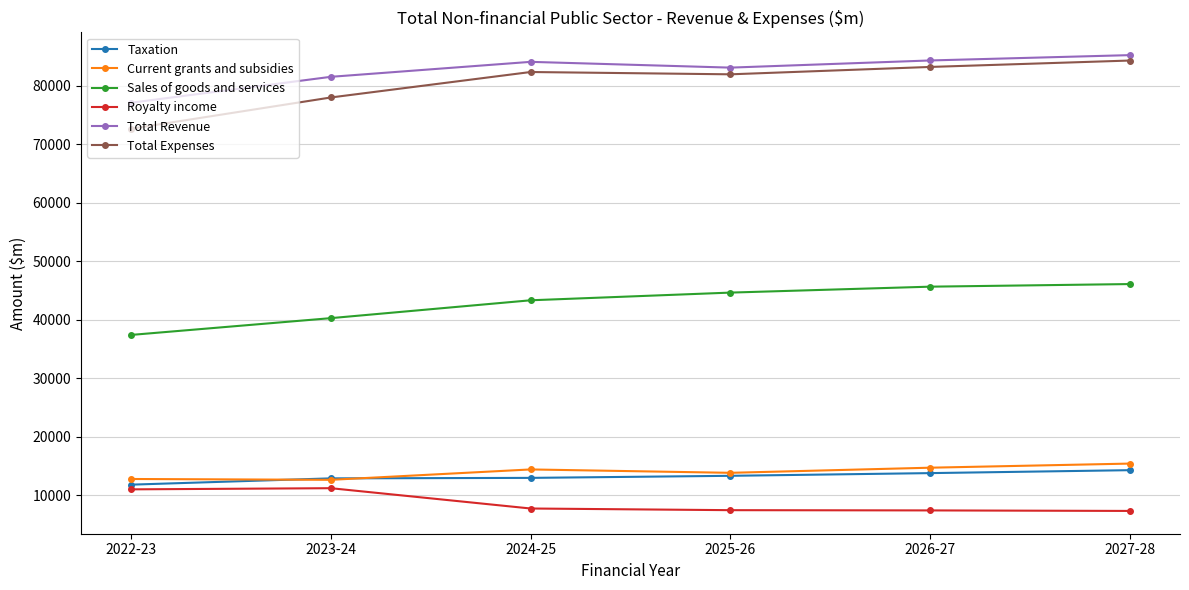

What value does the Total Revenue series have at 2027-28, to the nearest 100?

85300